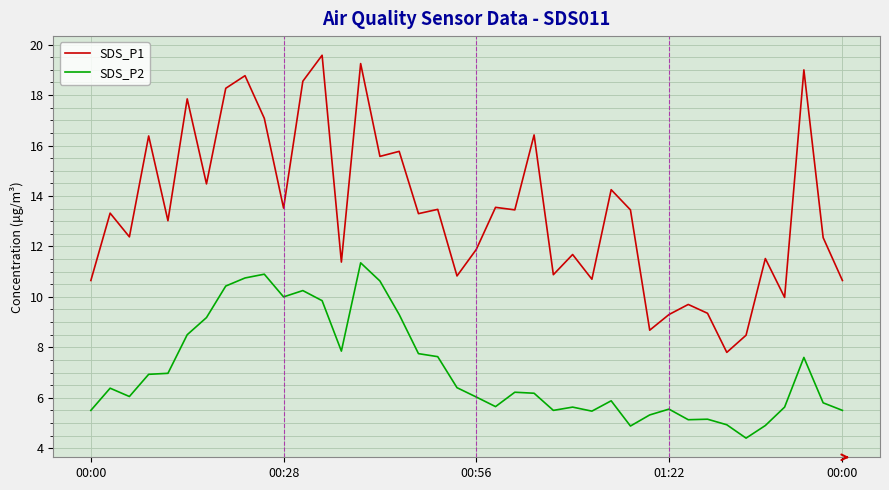

What is the average value of the SDS_P2 series?

7.1